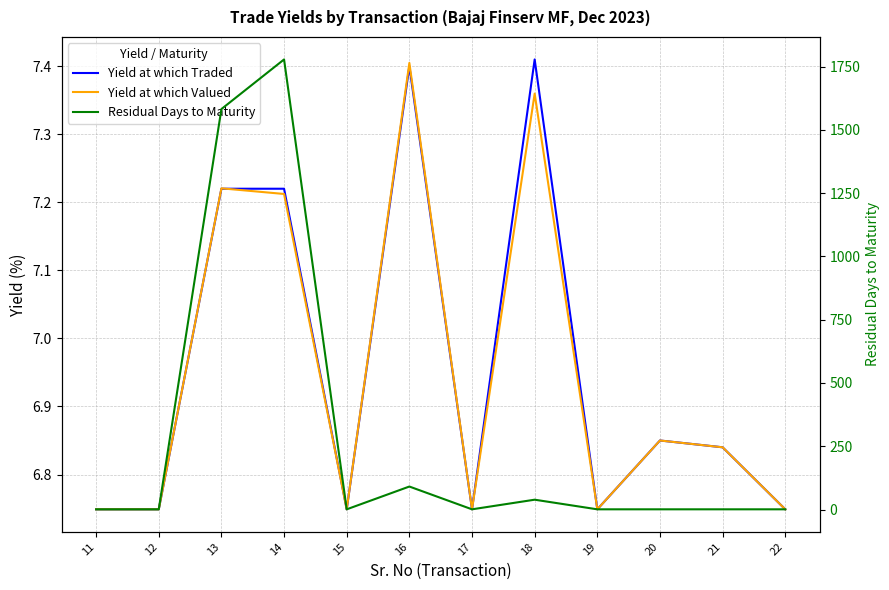

Which series has the largest range (max minus min)?

Residual Days to Maturity